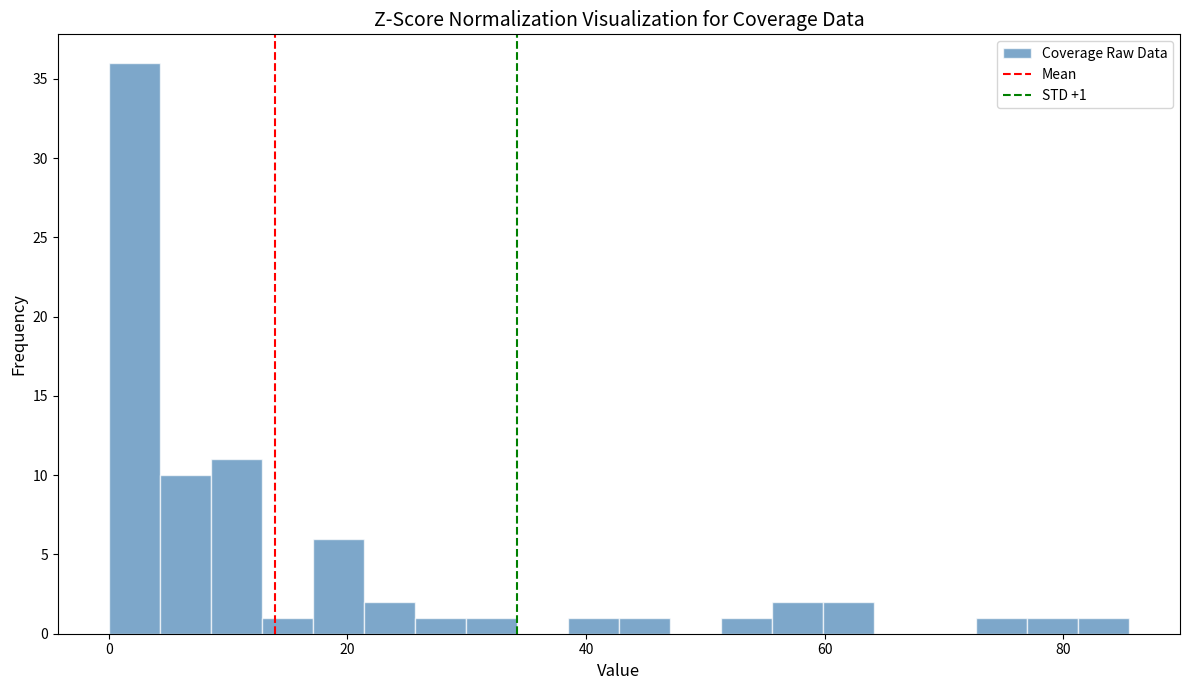

Read against the x-axis, roughly where is the centre of the tallest bar?

2